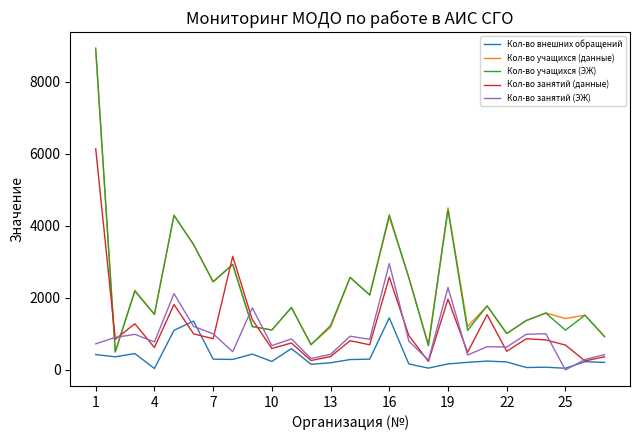

After their last crossing, which series has the higher values: Кол-во учащихся (ЭЖ) or Кол-во занятий (данные)?

Кол-во учащихся (ЭЖ)